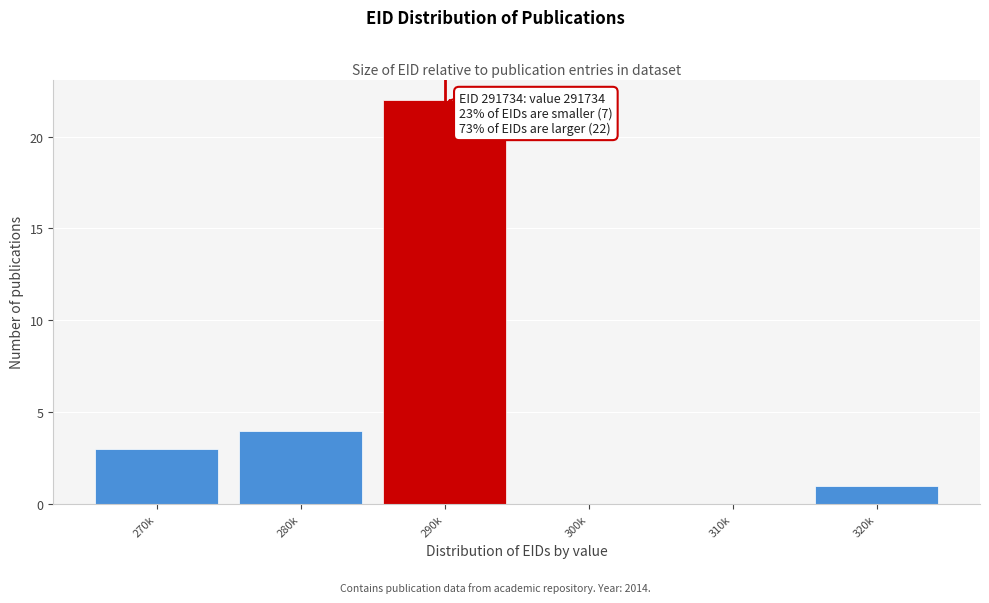

Reading left to right, what are all the values shown in this chart?

270k=3	280k=4	290k=22	300k=0	310k=0	320k=1